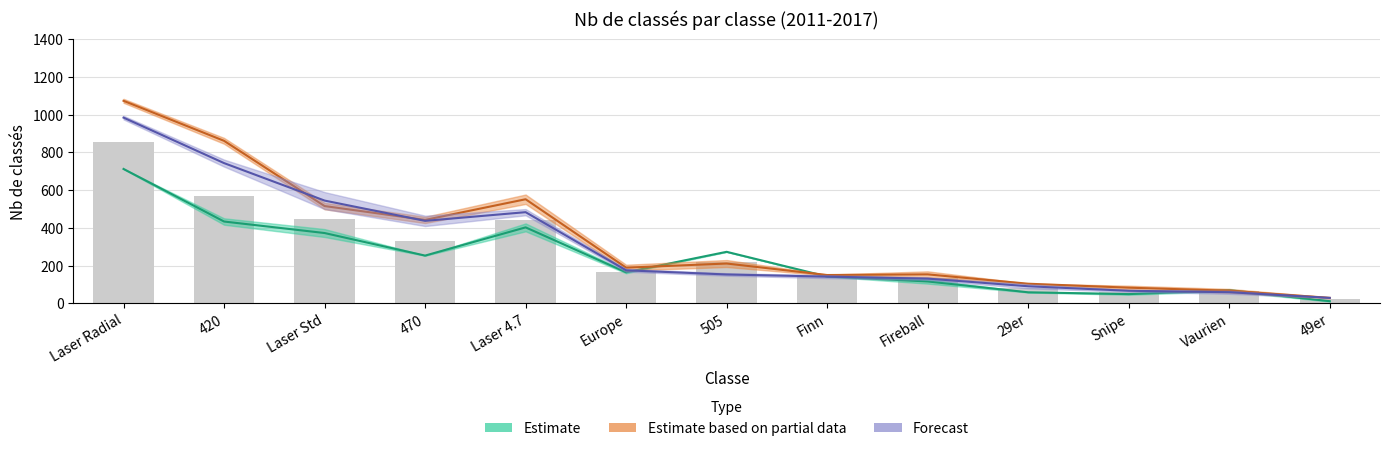

Does the chart contain stacked bars?

No